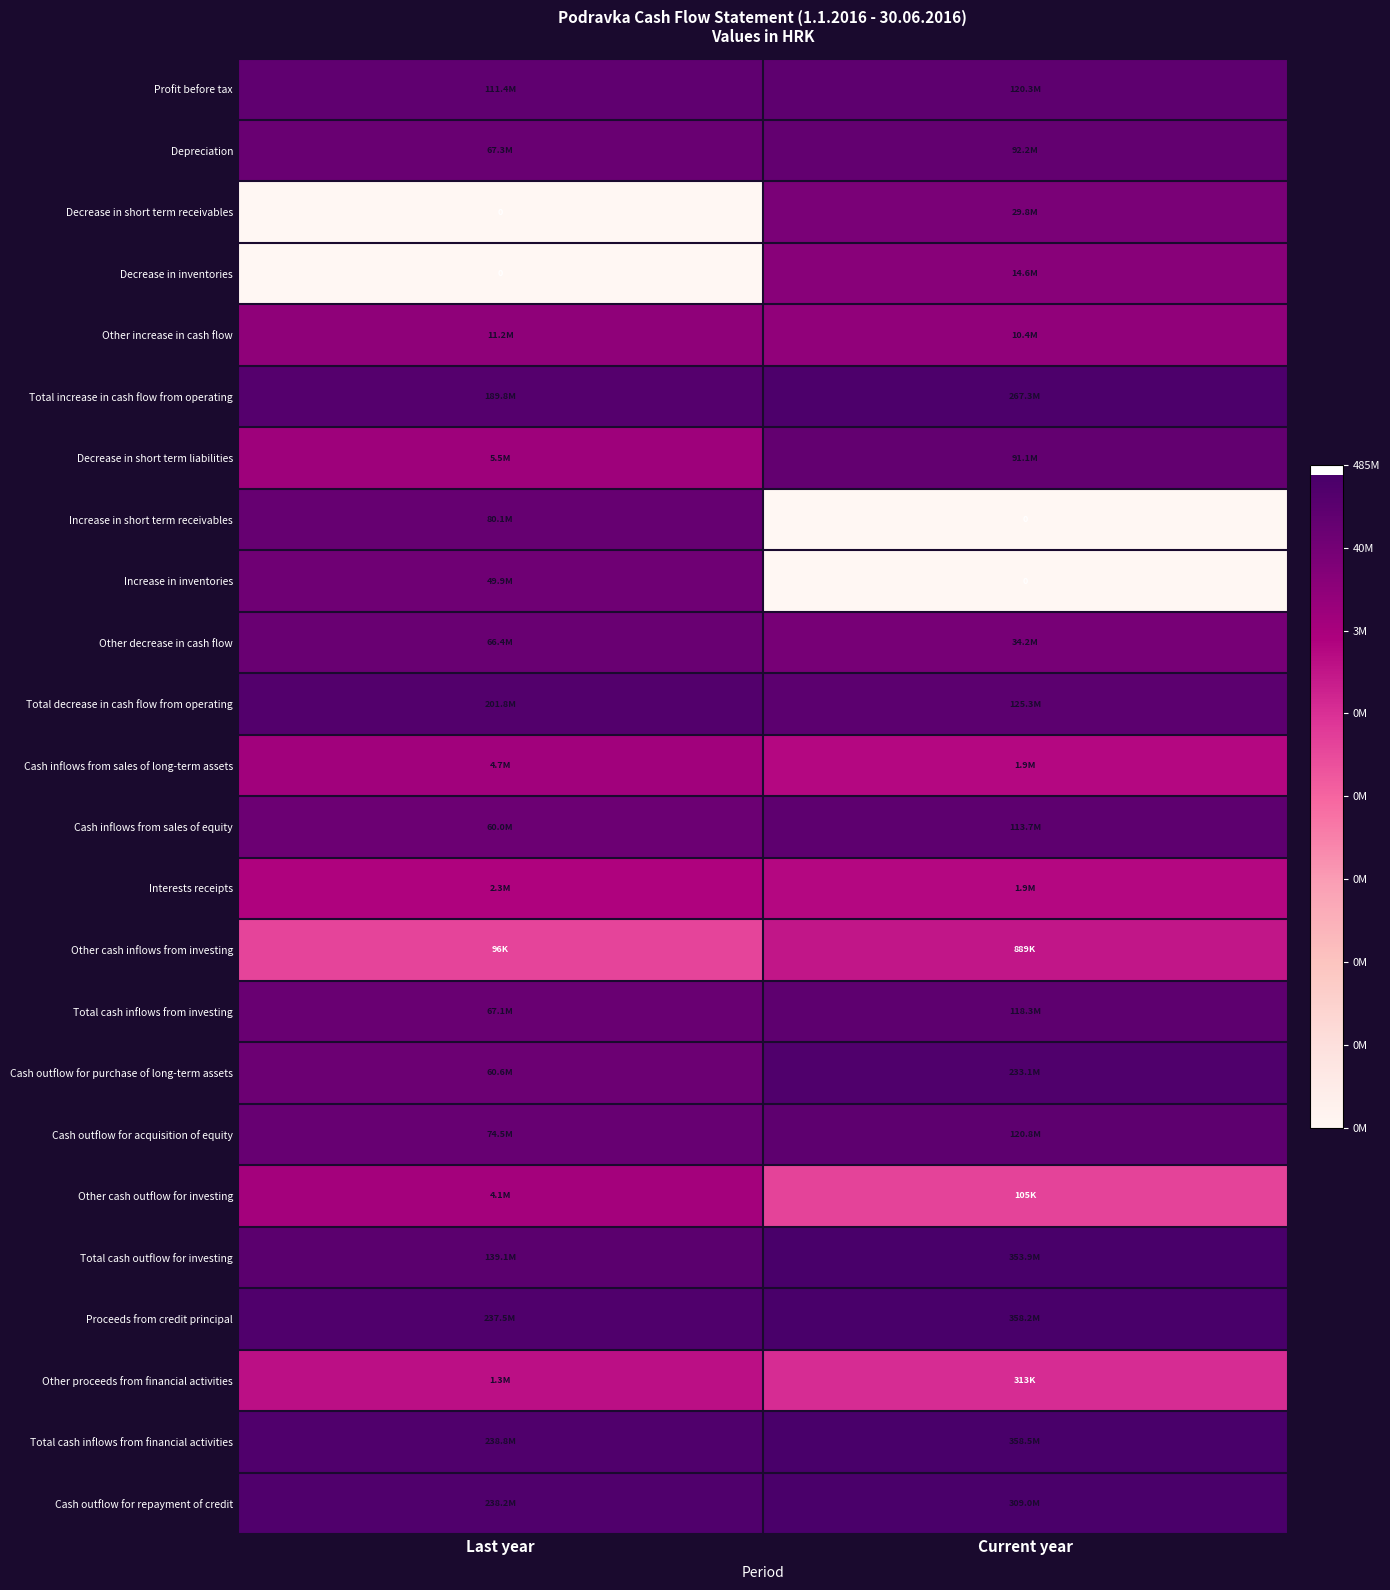

Which category has the highest value across all series?

Current year